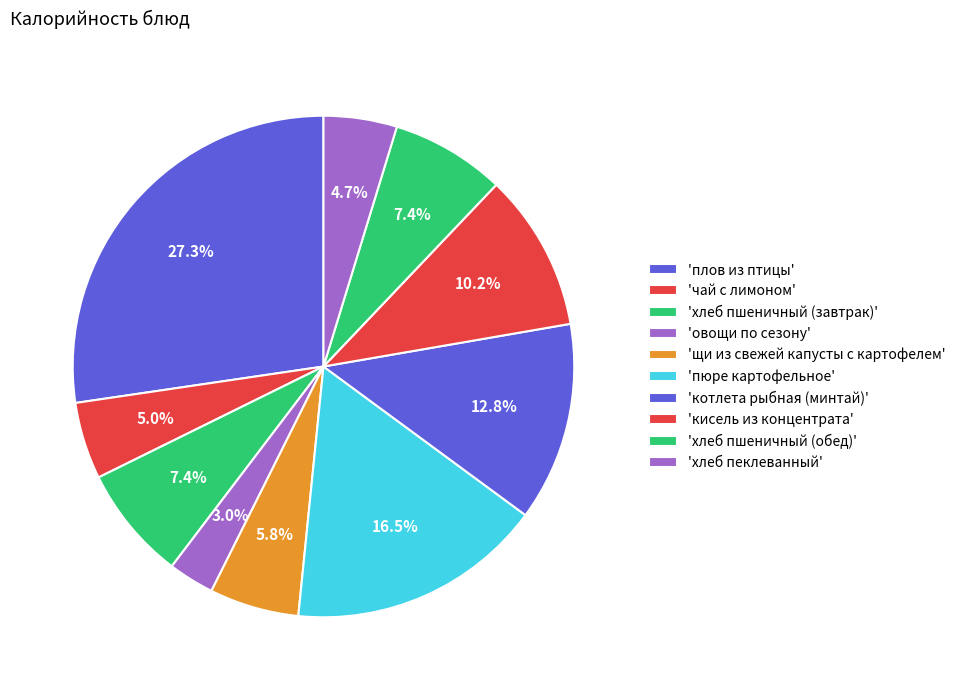

To the nearest percent, what is the difference between the largest and smallest slice percentages?

24%